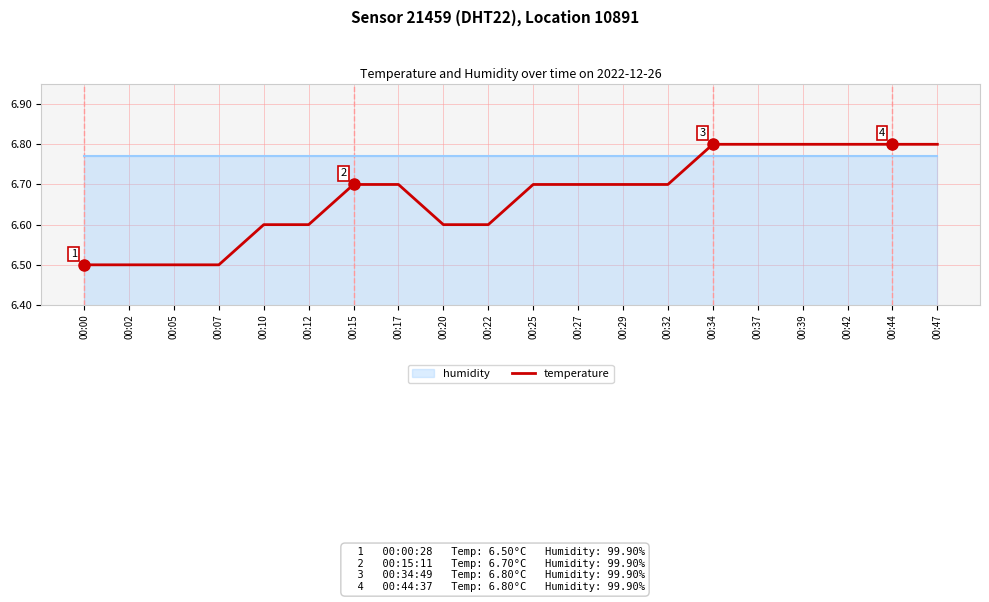

Reading left to right, list all the values displayed in this chart.

00:00=6.5	00:02=6.5	00:05=6.5	00:07=6.5	00:10=6.6	00:12=6.6	00:15=6.7	00:17=6.7	00:20=6.6	00:22=6.6	00:25=6.7	00:27=6.7	00:29=6.7	00:32=6.7	00:34=6.8	00:37=6.8	00:39=6.8	00:42=6.8	00:44=6.8	00:47=6.8